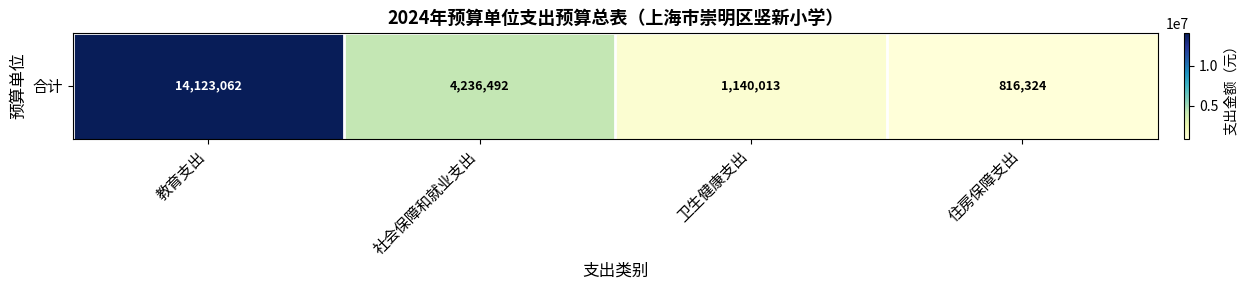

Reading left to right, list all the values displayed in this chart.

14123061.5	4236491.7	1140013.2	816324.0